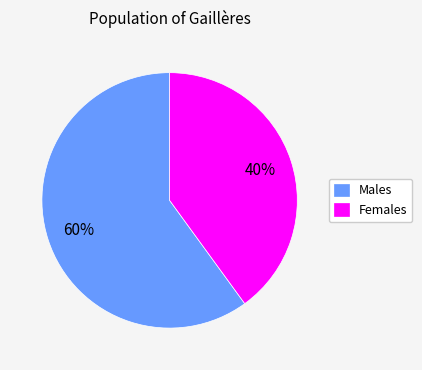

Does Females represent more than half of the total?

No